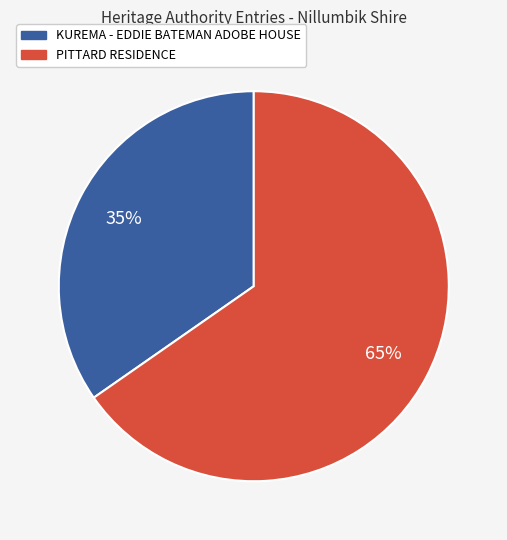

To the nearest percent, what is the average slice percentage?

50%